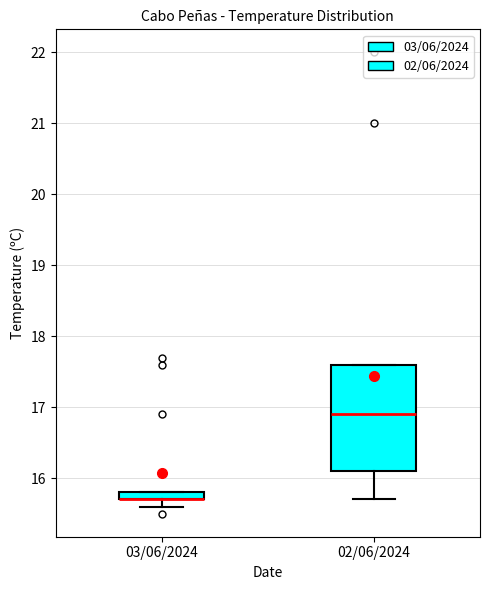

Which box is the tallest, from its lower edge to its upper edge?

02/06/2024